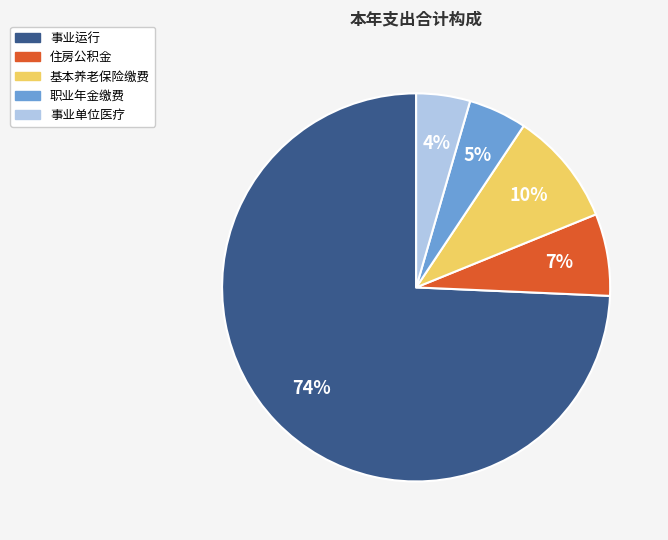

To the nearest percent, what is the difference between the largest and smallest slice percentages?

70%